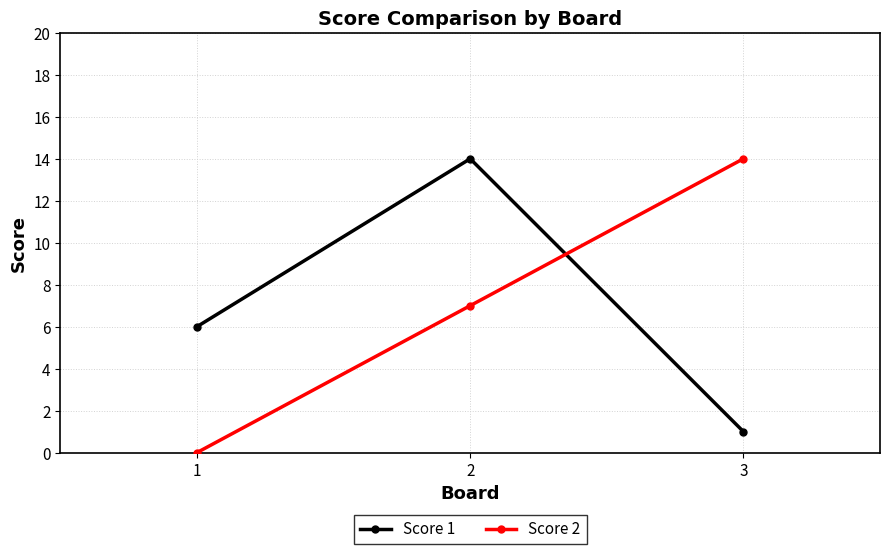

What is the minimum value for Score 1?

1